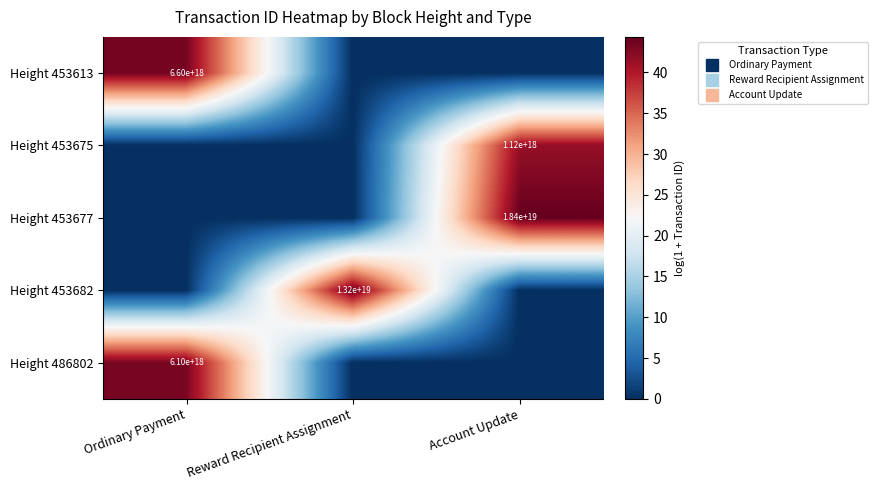

True or false: Height 453613 has a value of 0.0 at Account Update.

True